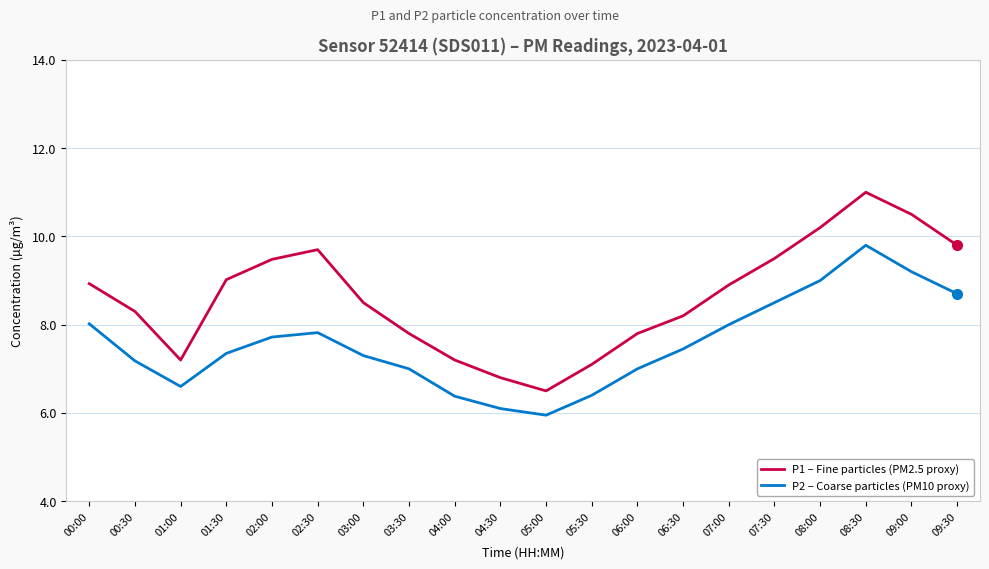

The value of P2 – Coarse particles (PM10 proxy) at 04:30 is 1.4. True or false?

False